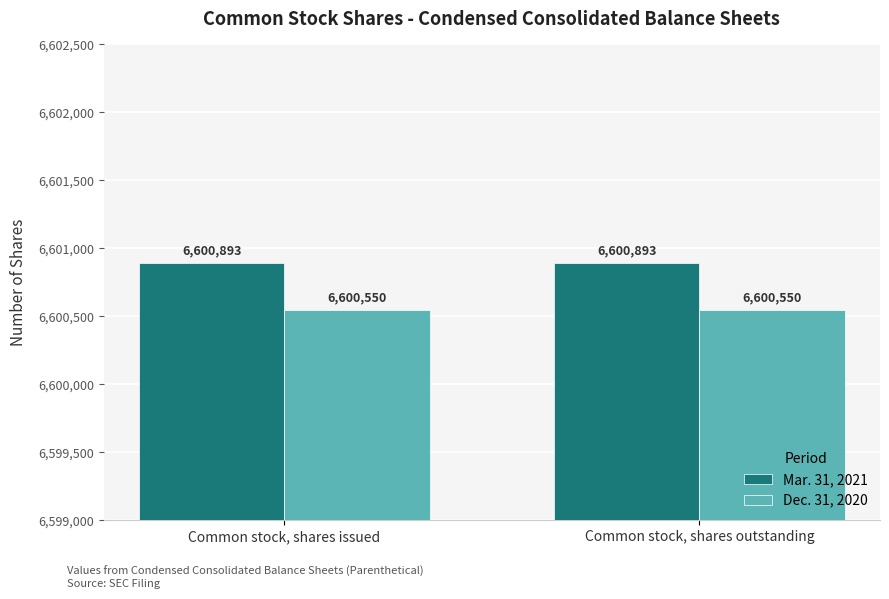

Is it true that Dec. 31, 2020 equals 2003570 at Common stock, shares outstanding?

False